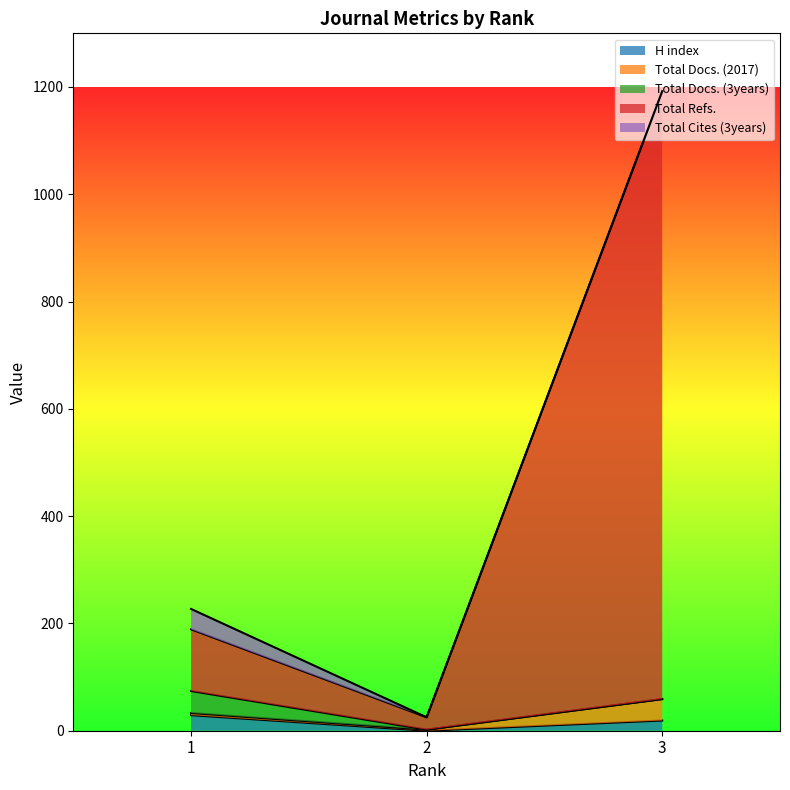

Rank the categories by Total Docs. (2017) value from highest to lowest.

3, 1, 2